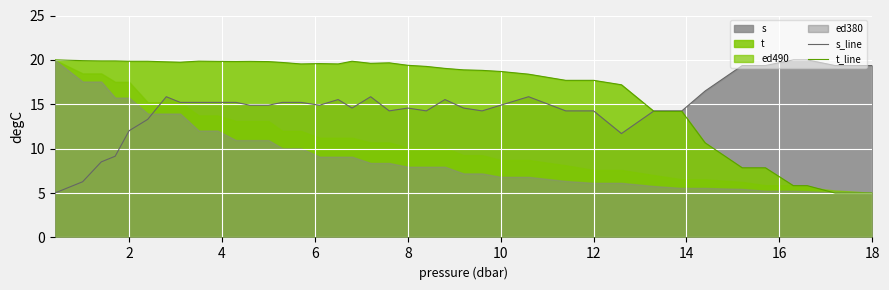

What is the highest value of the s_line series?

20.0